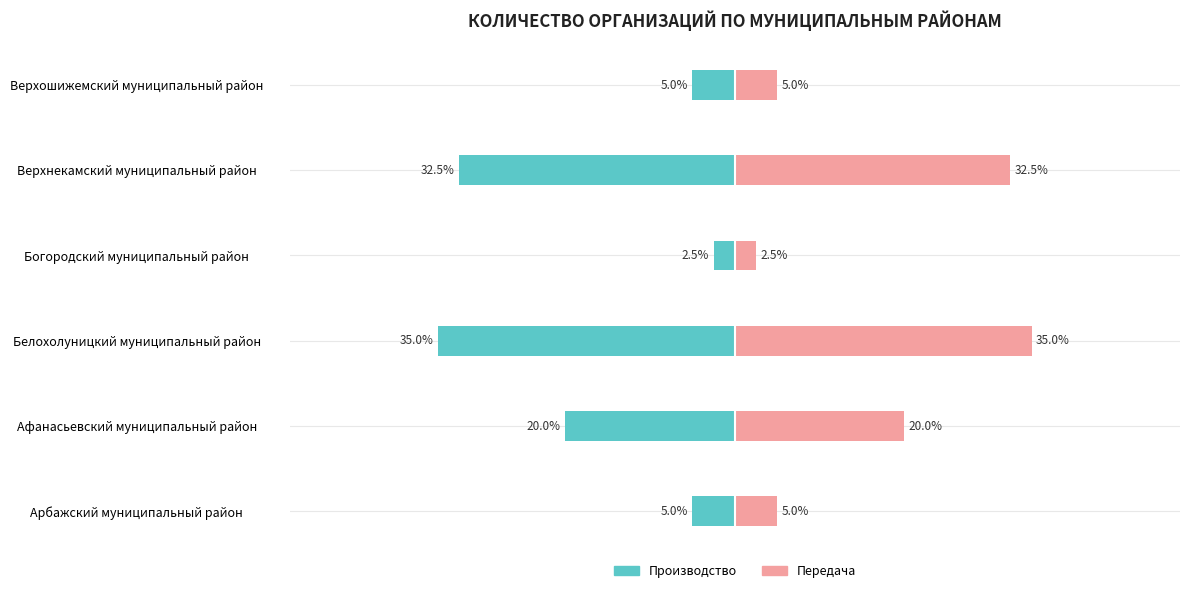

At how many categories does at least one series exceed 27?

2